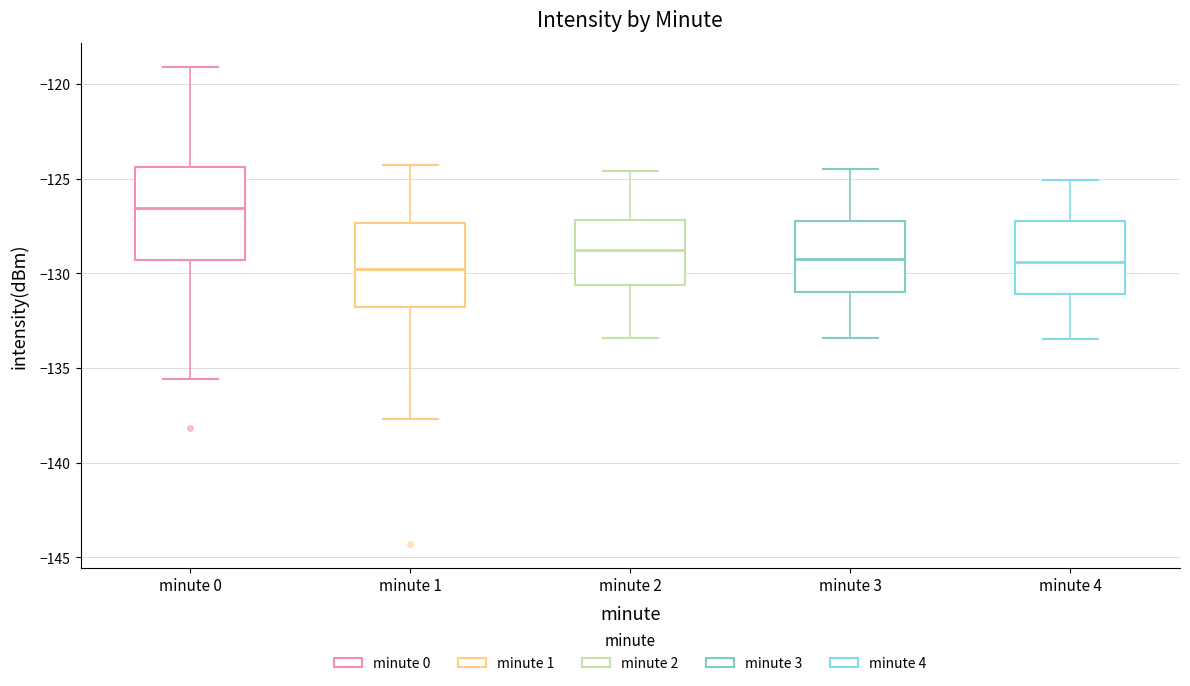

Which box is the tallest, from its lower edge to its upper edge?

minute 0